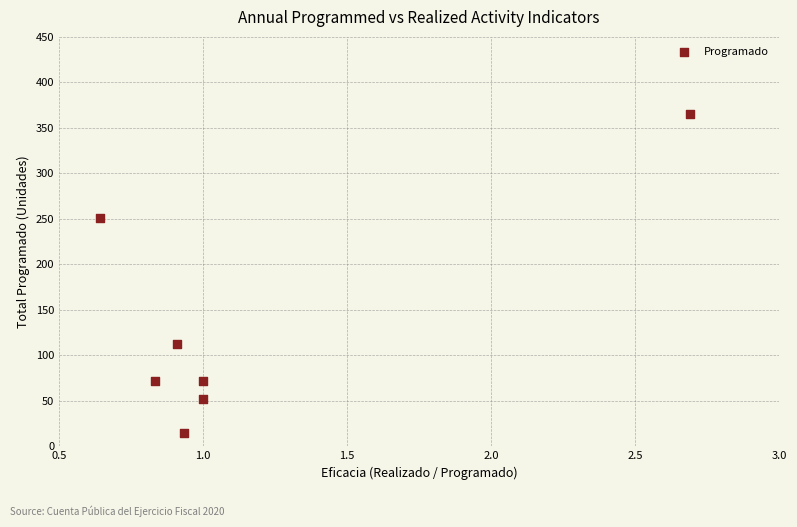

What Y value in the scatter plot is closest to 190?

251